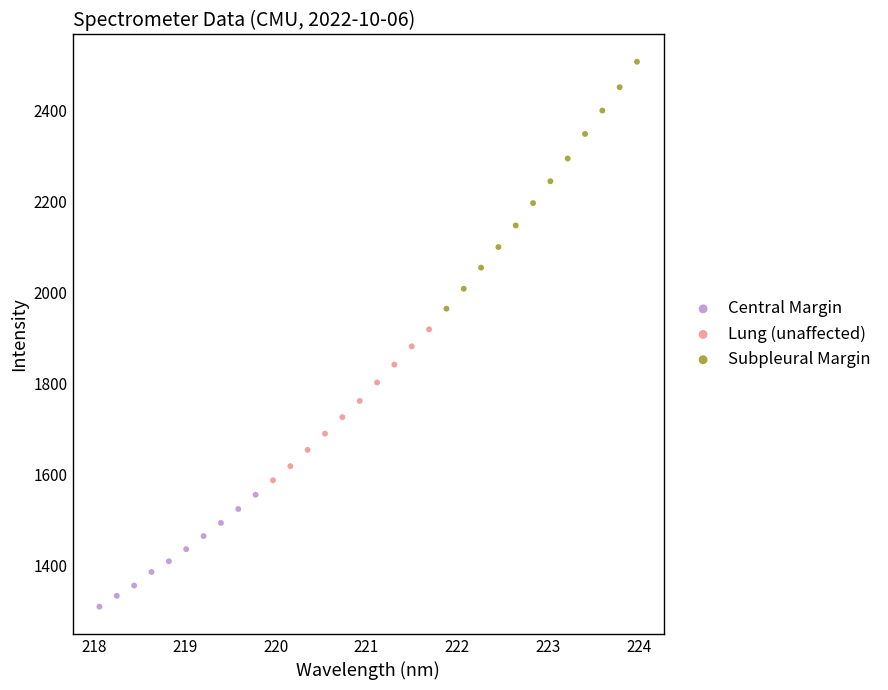

Which series has the widest spread of Y values?

Subpleural Margin